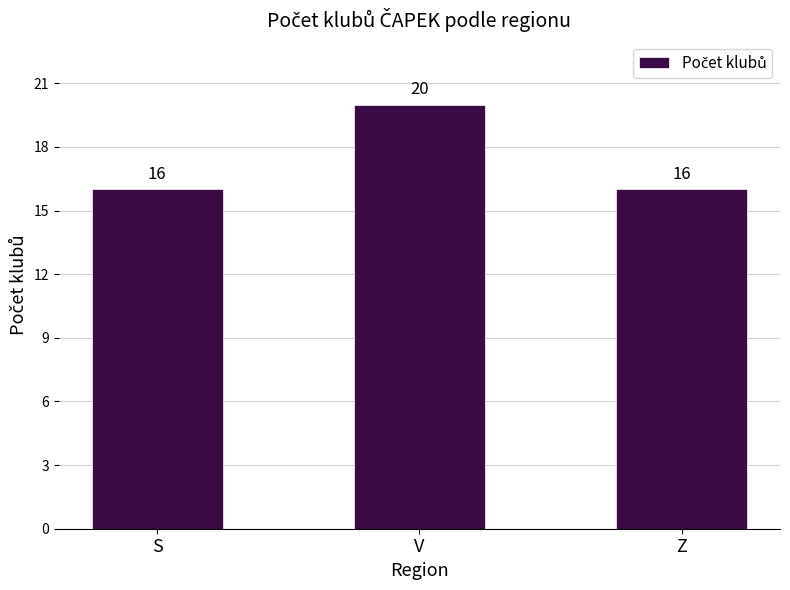

What is the label of the 3rd bar from the right?

S